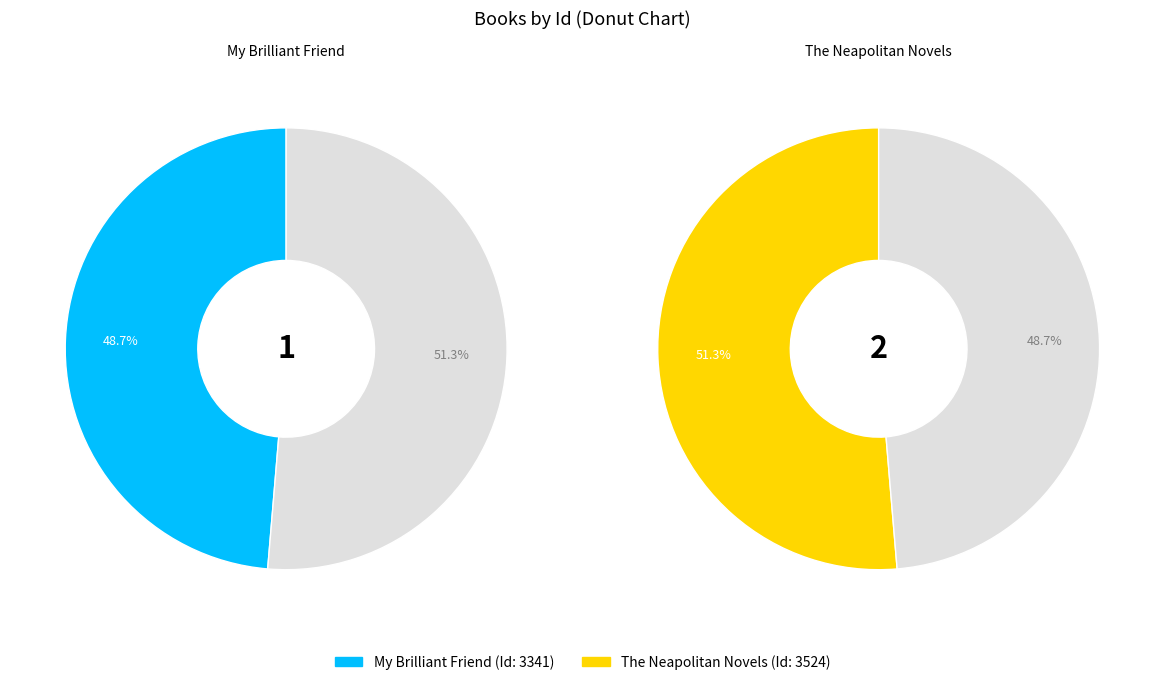

What is the total percentage of The Neapolitan Novels and My Brilliant Friend?

100.0%